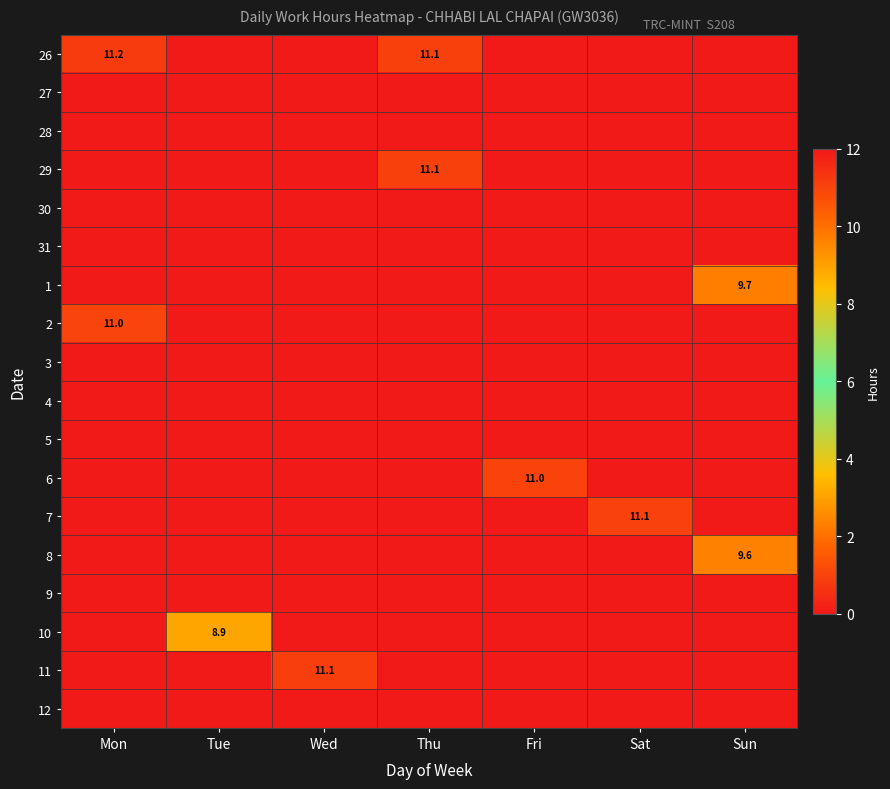

At how many categories does at least one series exceed 10?

5